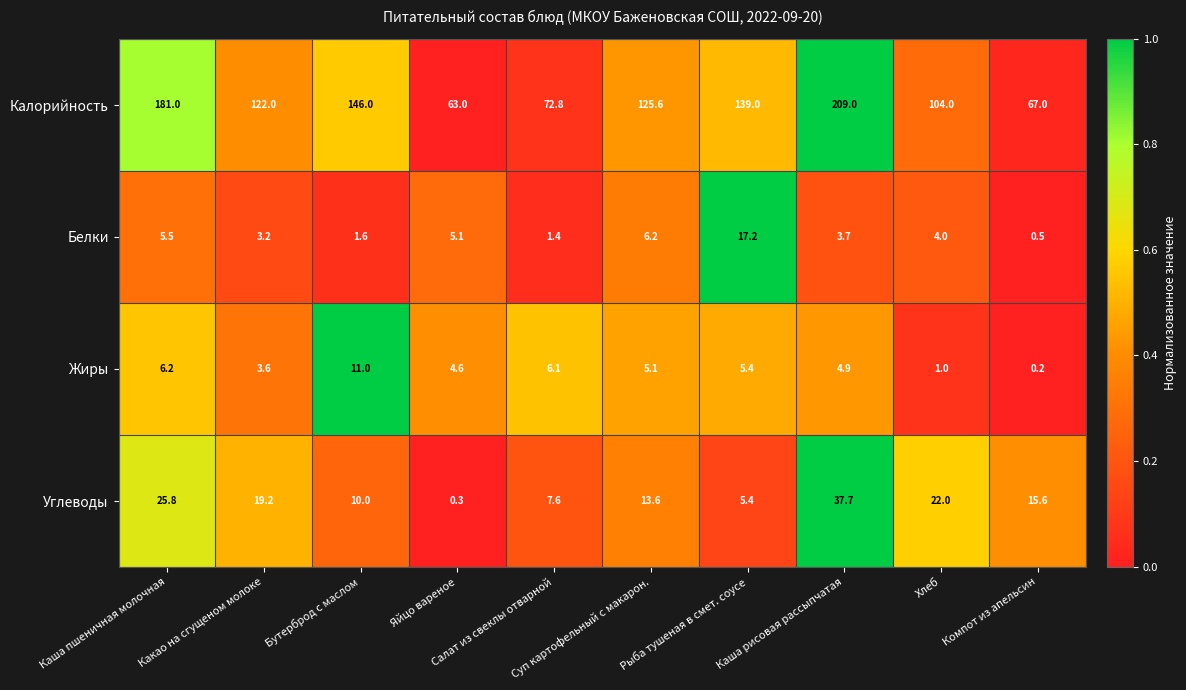

What is the total value across all series at Какао на сгущеном молоке?

148.0